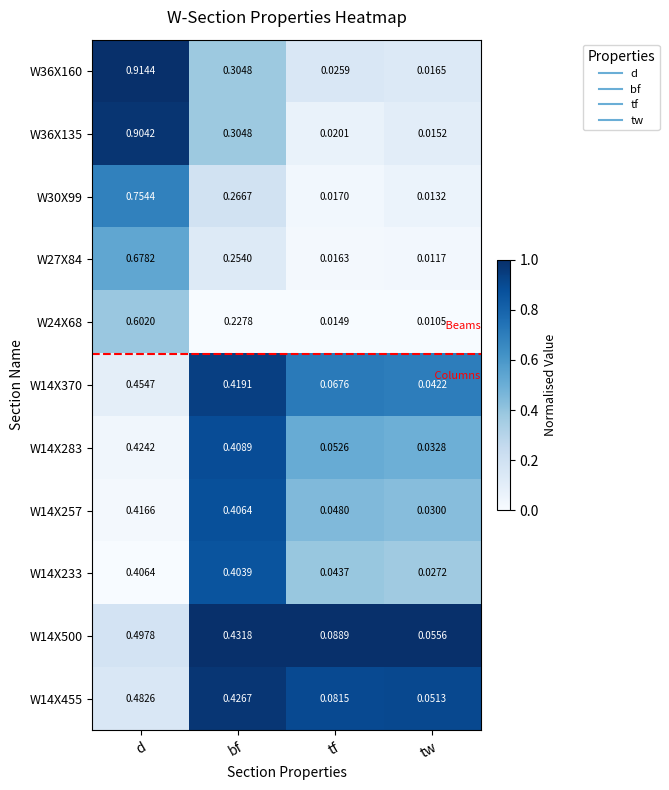

At which label is W36X135 closest to 0?

tw